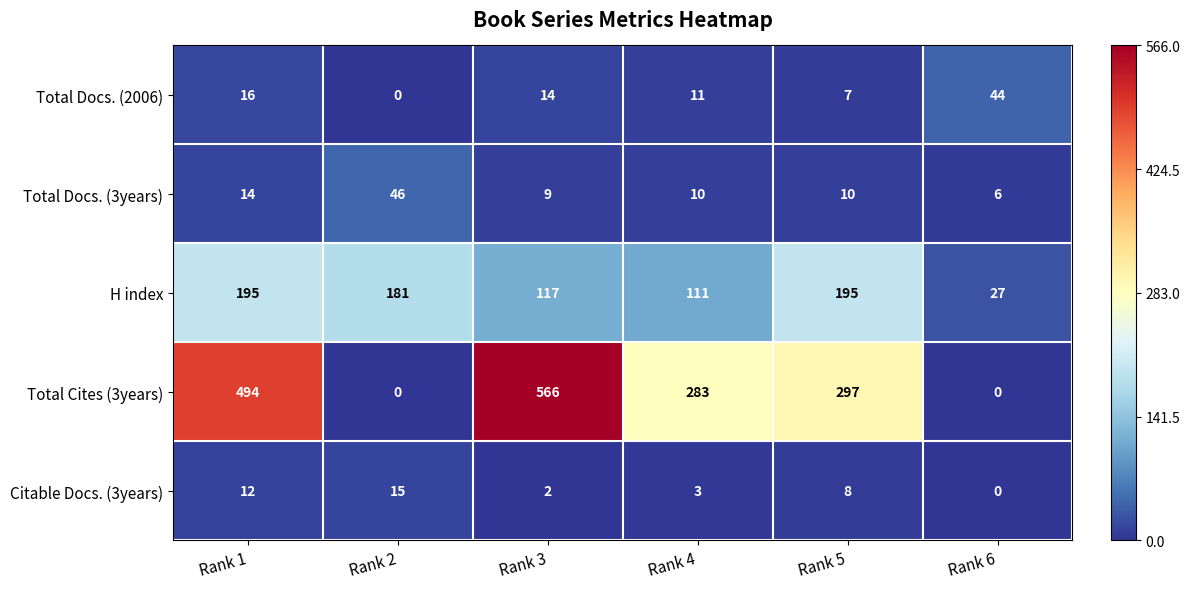

Reading left to right, what are all the values shown in this chart?

Total Docs. (2006): 16	0	14	11	7	44
Total Docs. (3years): 14	46	9	10	10	6
H index: 195	181	117	111	195	27
Total Cites (3years): 494	0	566	283	297	0
Citable Docs. (3years): 12	15	2	3	8	0